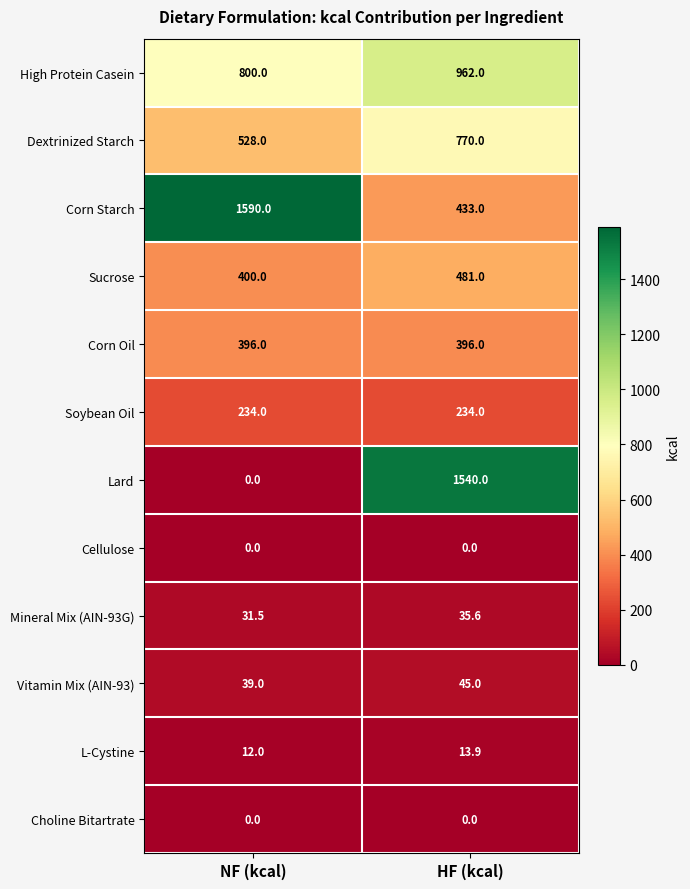

Reading right to left, transcribe all the data shown in this chart.

High Protein Casein: HF (kcal)=962.0	NF (kcal)=800.0
Dextrinized Starch: HF (kcal)=770.0	NF (kcal)=528.0
Corn Starch: HF (kcal)=433.0	NF (kcal)=1590.0
Sucrose: HF (kcal)=481.0	NF (kcal)=400.0
Corn Oil: HF (kcal)=396.0	NF (kcal)=396.0
Soybean Oil: HF (kcal)=234.0	NF (kcal)=234.0
Lard: HF (kcal)=1540.0	NF (kcal)=0.0
Cellulose: HF (kcal)=0.0	NF (kcal)=0.0
Mineral Mix (AIN-93G): HF (kcal)=35.6	NF (kcal)=31.5
Vitamin Mix (AIN-93): HF (kcal)=45.0	NF (kcal)=39.0
L-Cystine: HF (kcal)=13.9	NF (kcal)=12.0
Choline Bitartrate: HF (kcal)=0.0	NF (kcal)=0.0